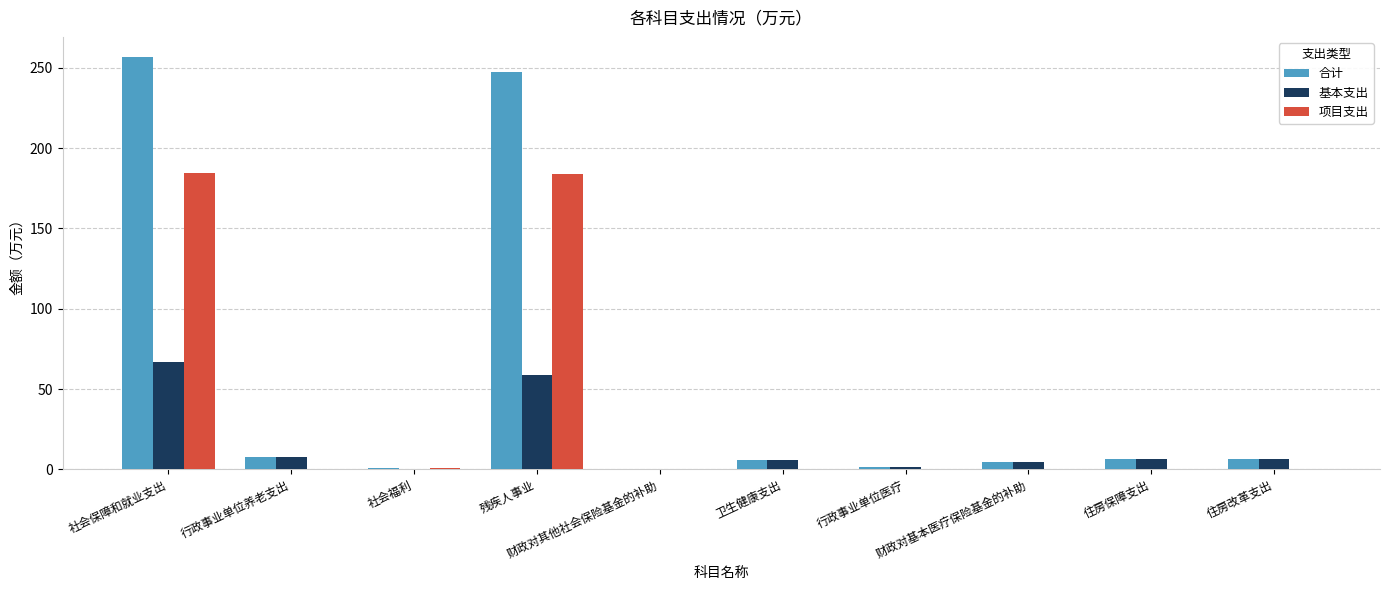

The 项目支出 series shows 56.2 at 住房改革支出. True or false?

False